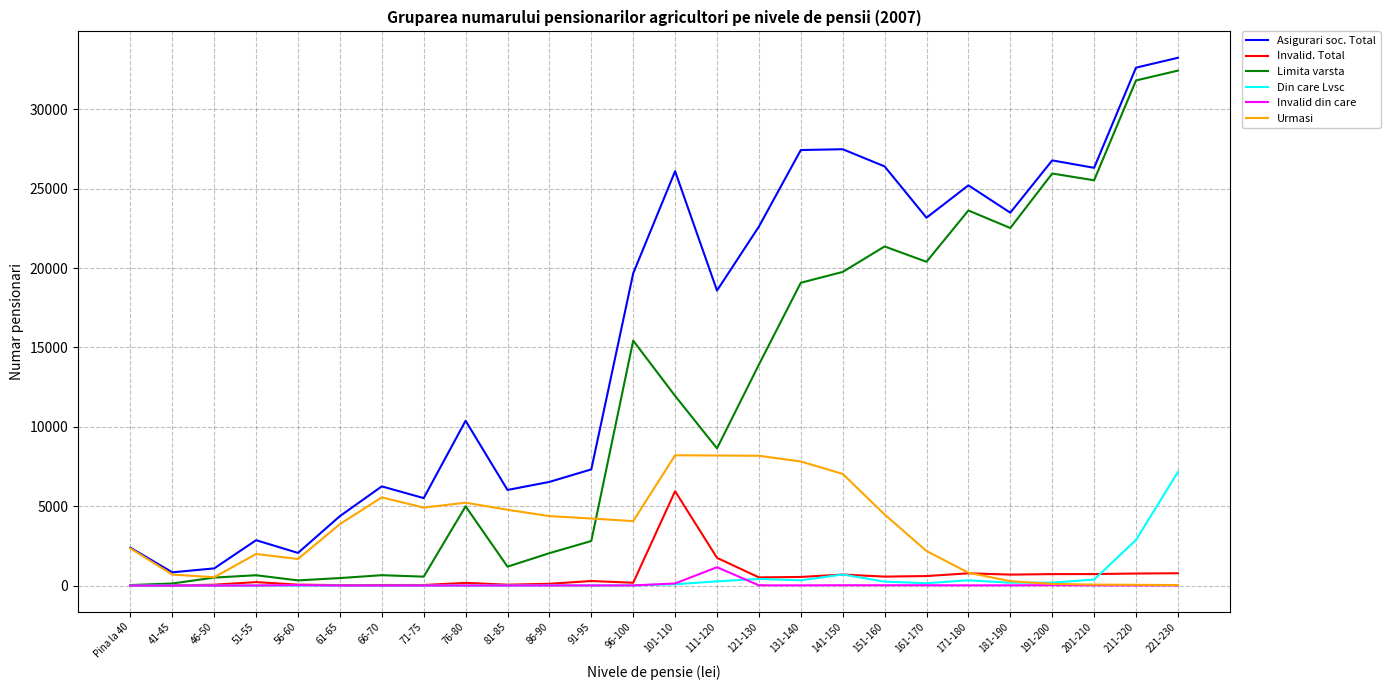

At which category is the sum across all series the highest?

221-230